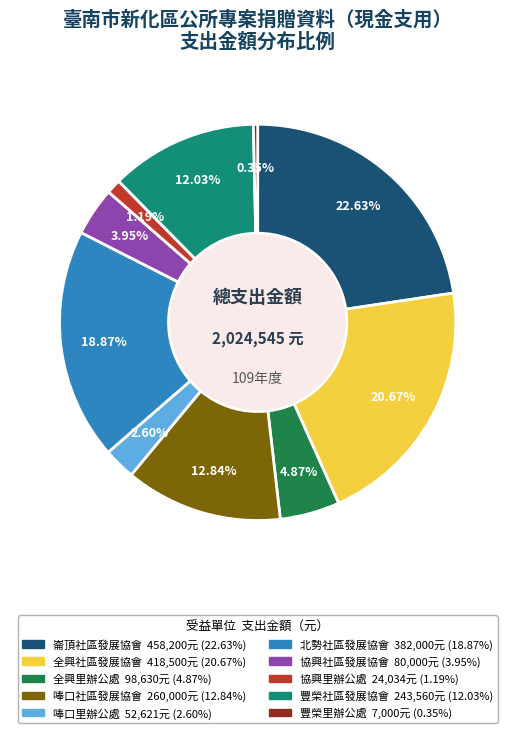

Is it true that 協興里辦公處 is 11% of the pie?

False